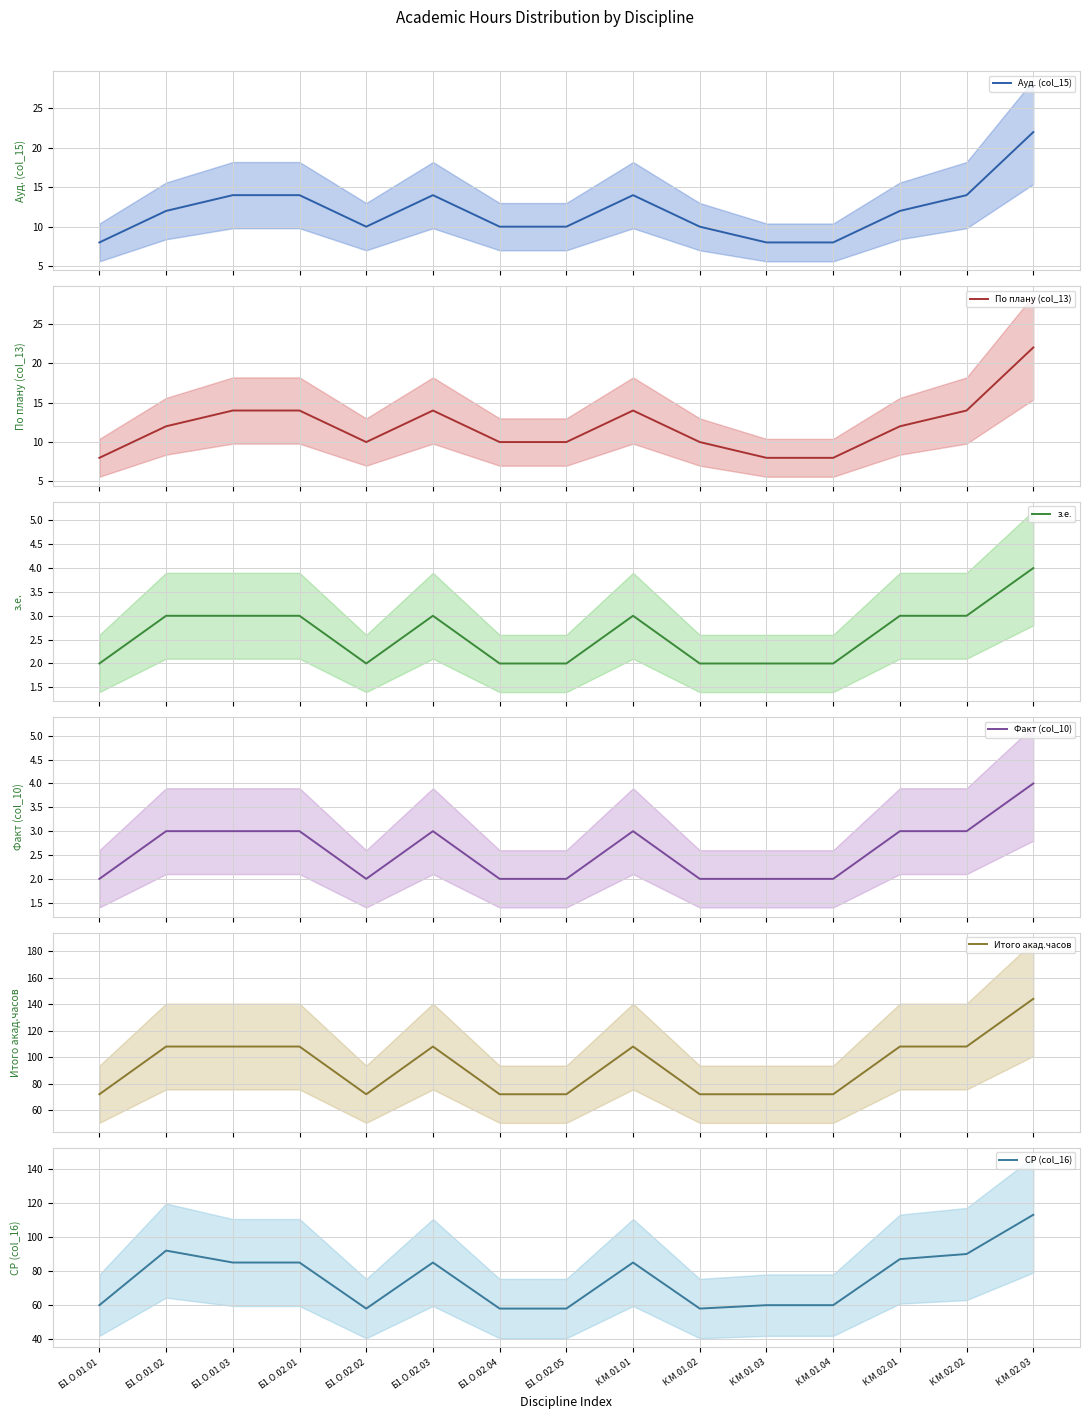

Is the value of По плану (col_13) at К.М.01.01 greater than the value of Ауд. (col_15) at Б1.О.02.03?

No